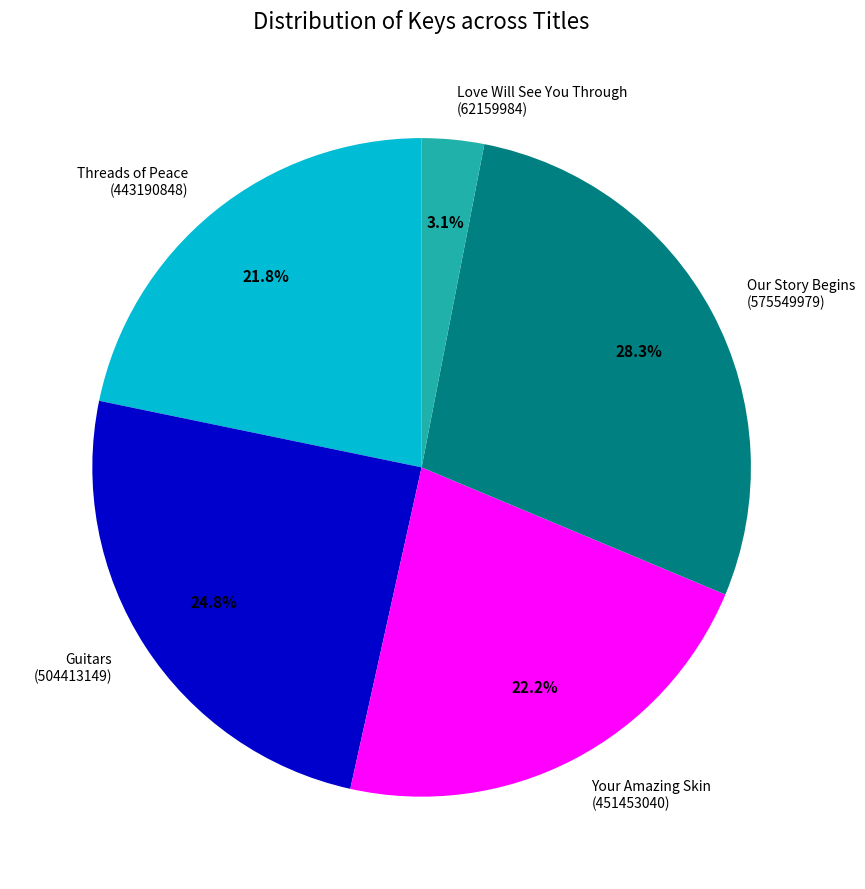

Combined, do Your Amazing Skin (451453040) and Threads of Peace (443190848) account for over 50%?

No